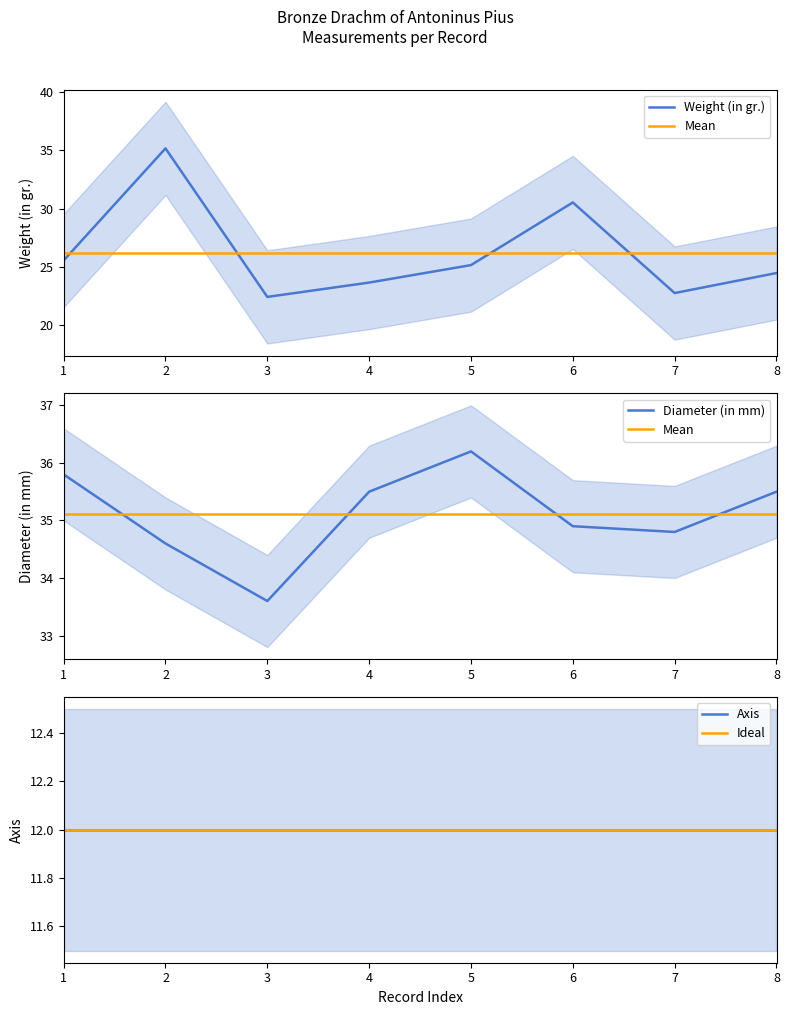

How many data points does each series have?

8